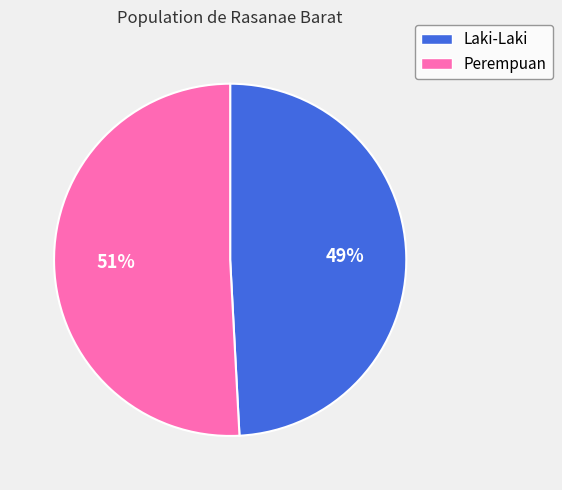

Do Laki-Laki and Perempuan together represent more than half of the pie?

Yes